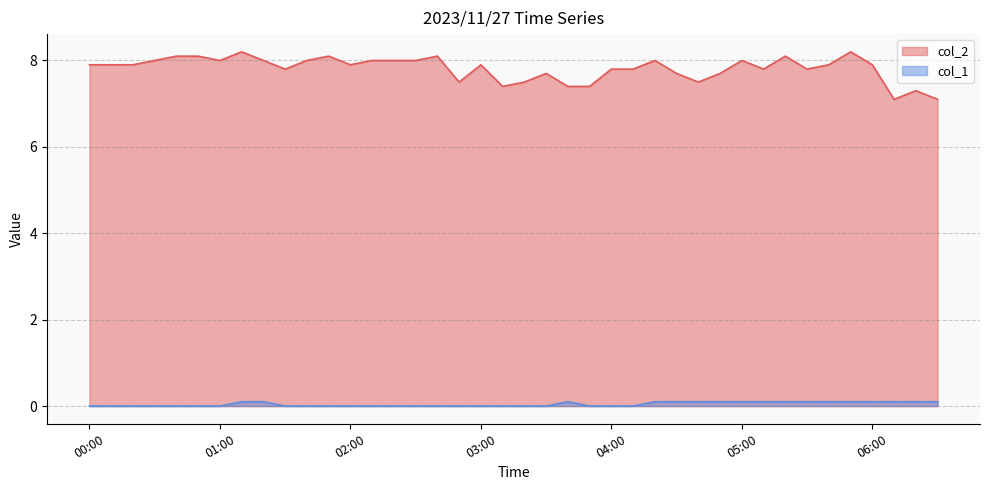

What is the sum of the col_1 values at 01:30 and 06:30?

0.1